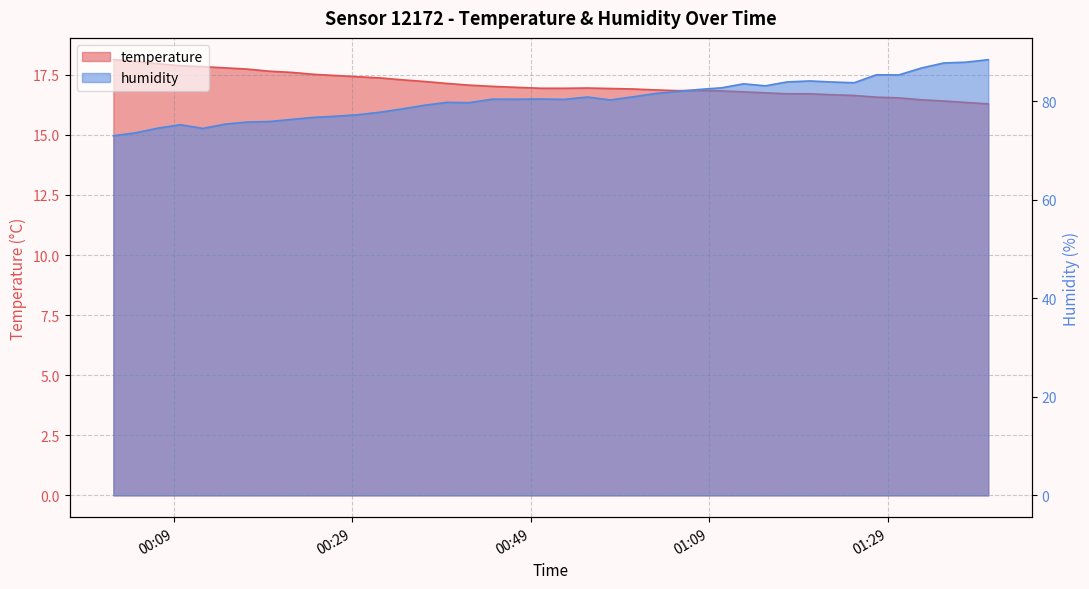

Which label corresponds to the smallest value in the chart?

2023-07-09T01:40:16